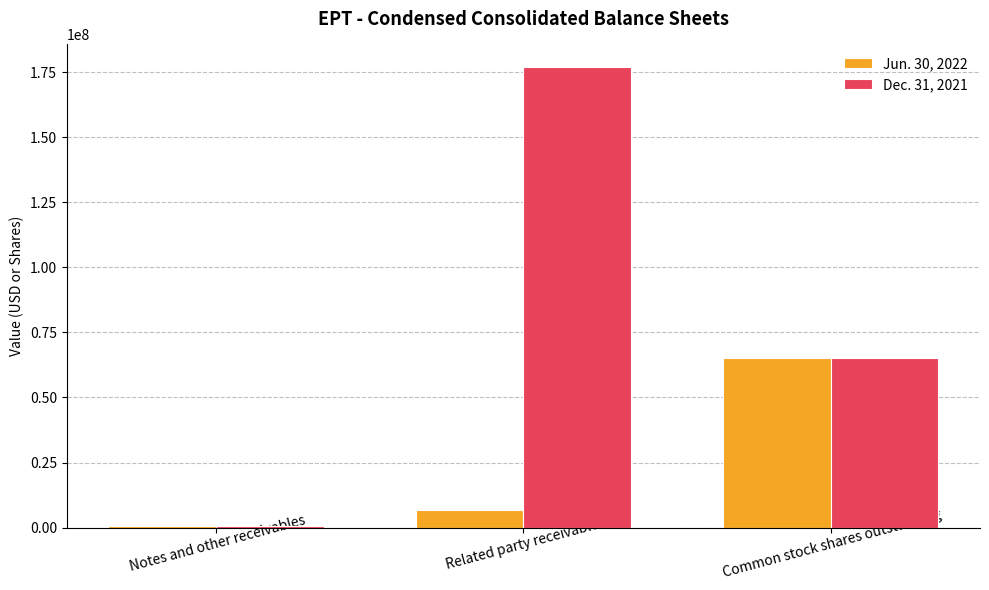

Which series has the largest range (max minus min)?

Dec. 31, 2021